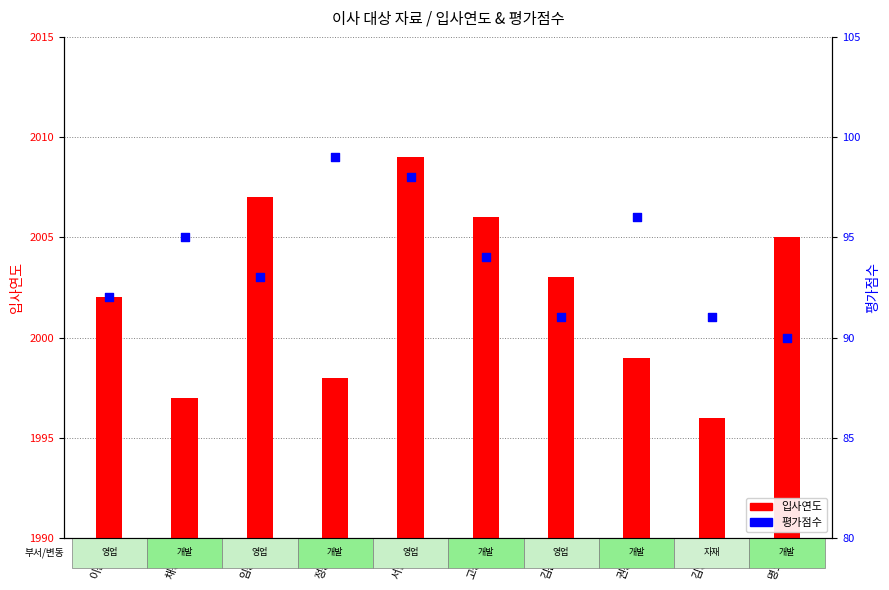

Is the value of 입사연도 at 이찬진 greater than the value of 평가점수 at 권창영?

Yes